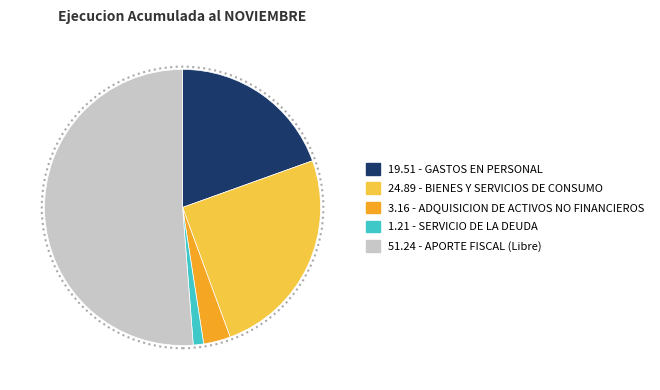

Is there any slice that represents more than half of the pie?

Yes